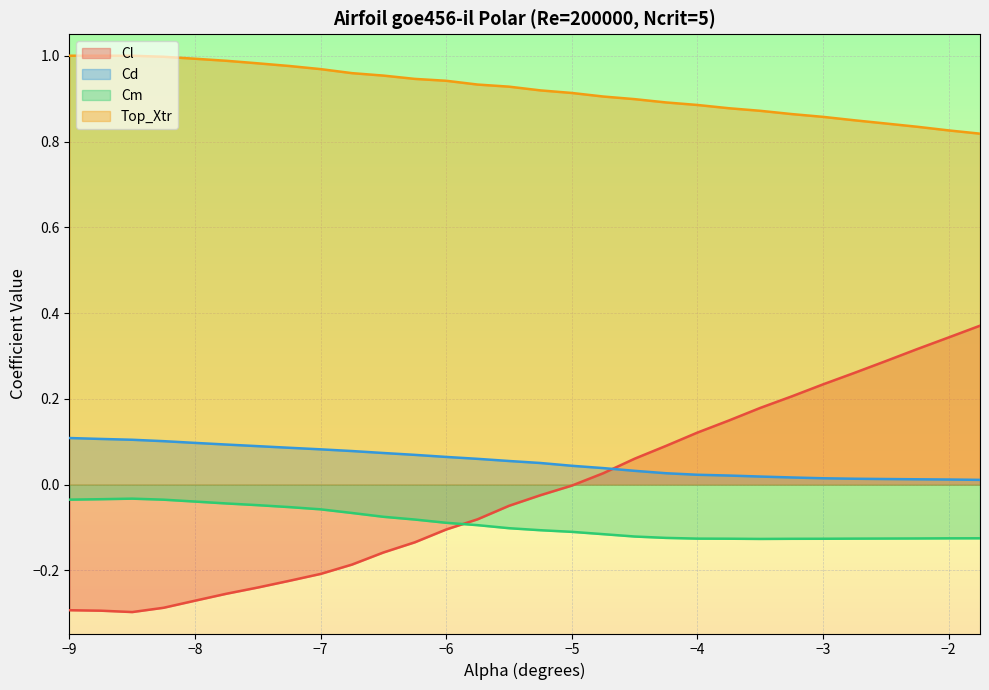

Which series has the largest total across all categories?

Top_Xtr